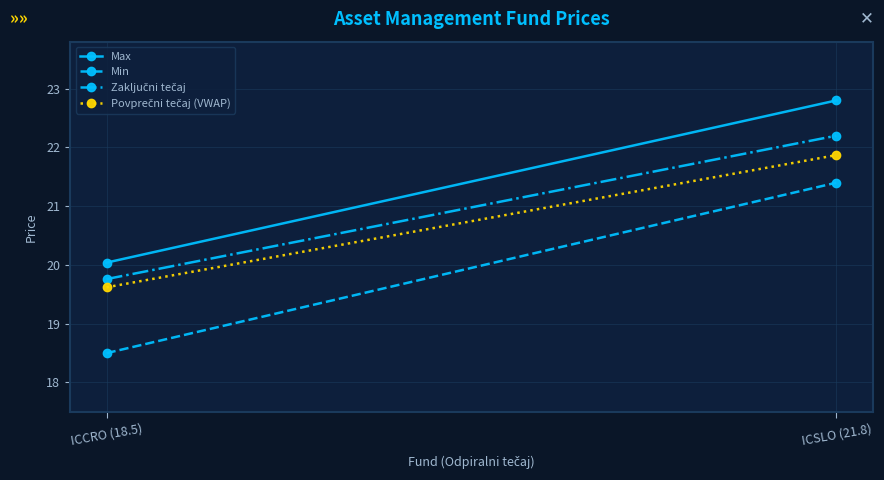

Reading left to right, what are all the values shown in this chart?

Max: ICCRO (18.5)=20.0	ICSLO (21.8)=22.8
Min: ICCRO (18.5)=18.5	ICSLO (21.8)=21.4
Zaključni tečaj: ICCRO (18.5)=19.8	ICSLO (21.8)=22.2
Povprečni tečaj (VWAP): ICCRO (18.5)=19.6	ICSLO (21.8)=21.9